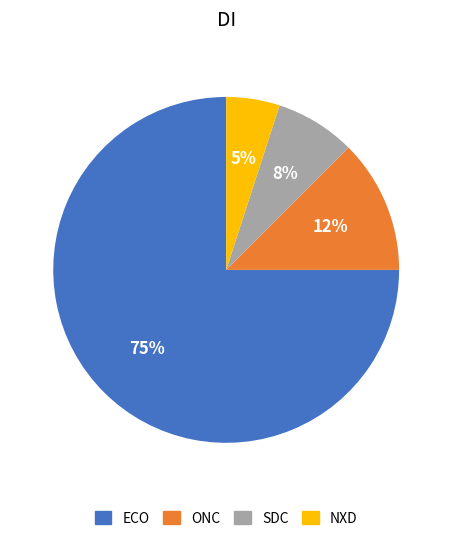

Rank the categories by value from highest to lowest.

ECO, ONC, SDC, NXD